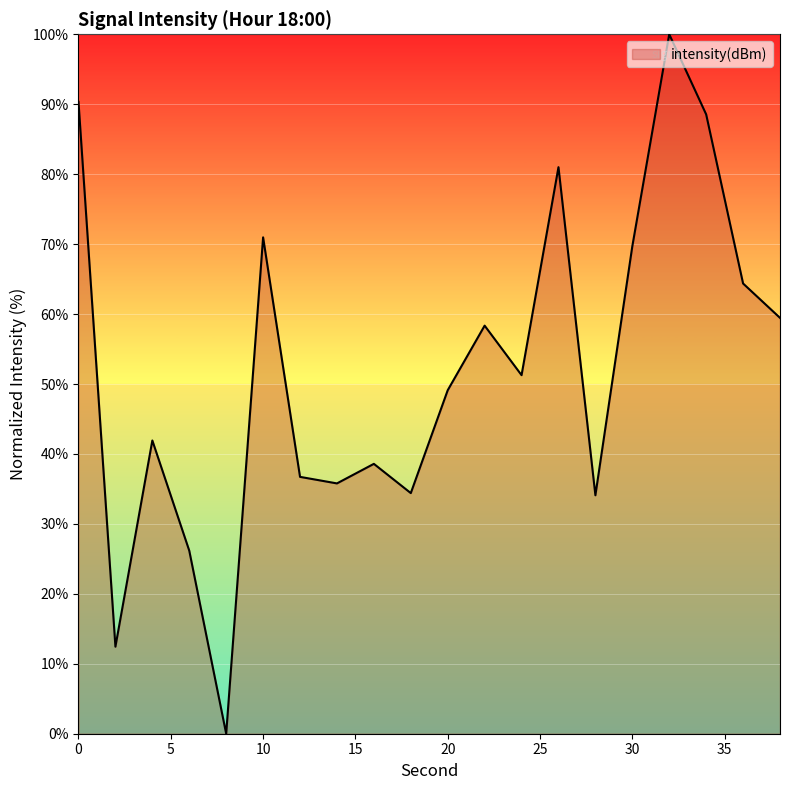

What is the maximum value shown in the chart?

100.0